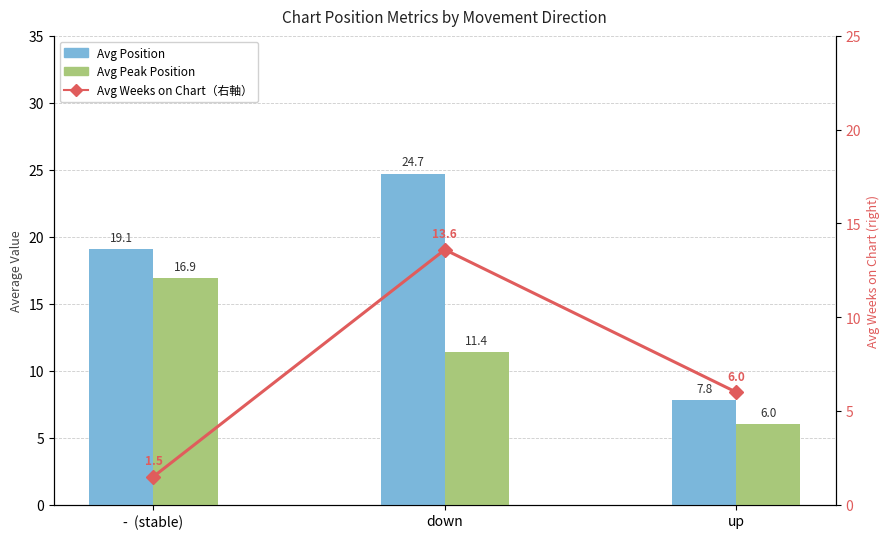

Is the value of Avg Position at -  (stable) greater than the value of Avg Peak Position at down?

Yes